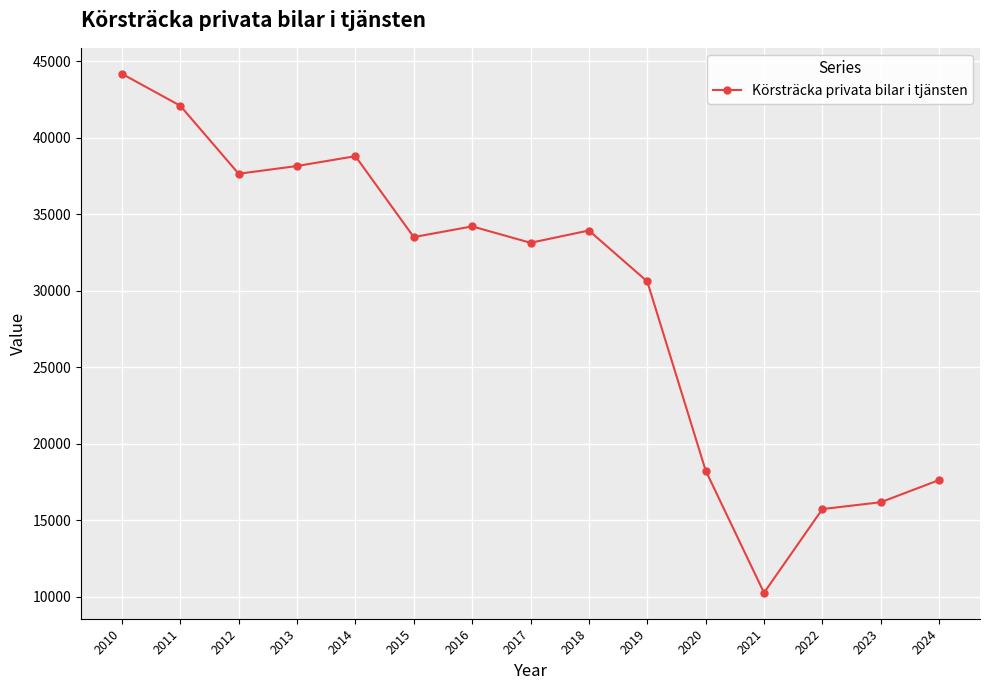

What is the difference between the maximum and minimum values?

33913